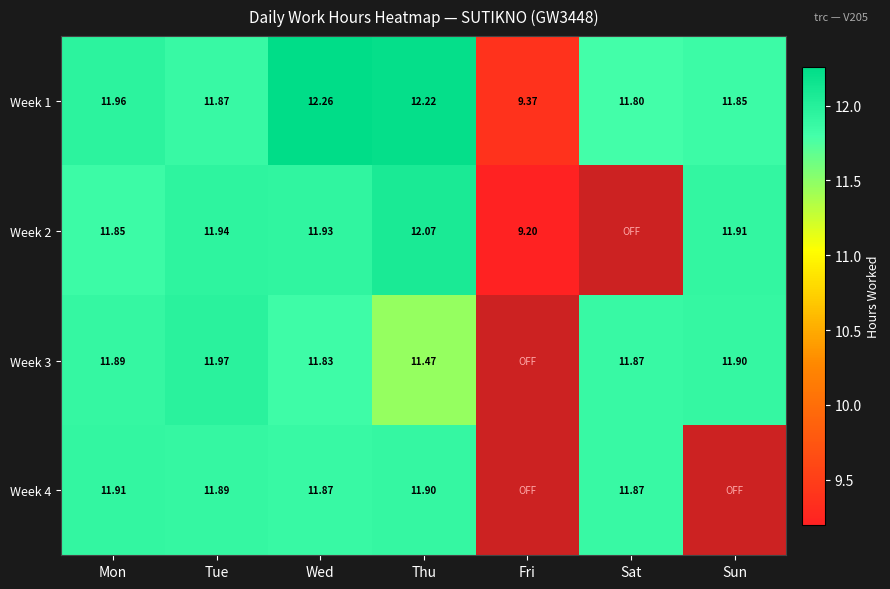

At which label is Week 1 closest to 10?

Fri